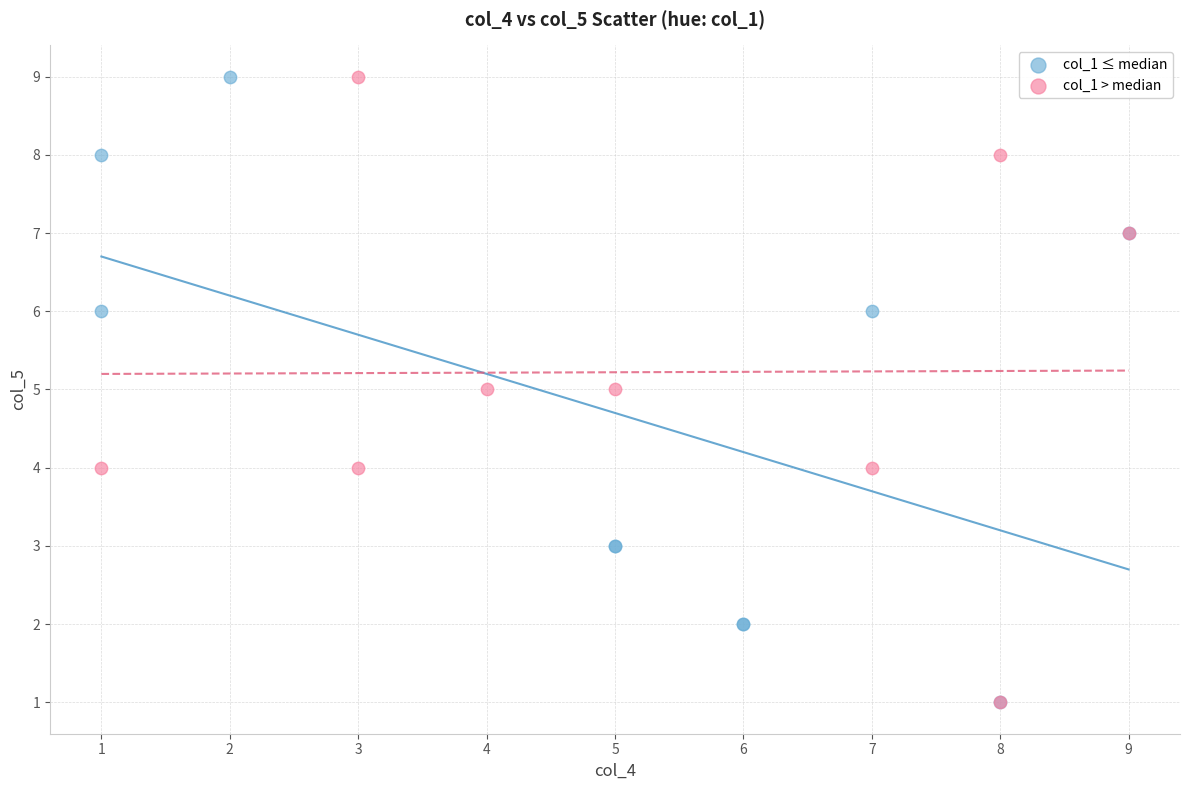

What are all the series names shown in the legend?

col_1 ≤ median, col_1 > median